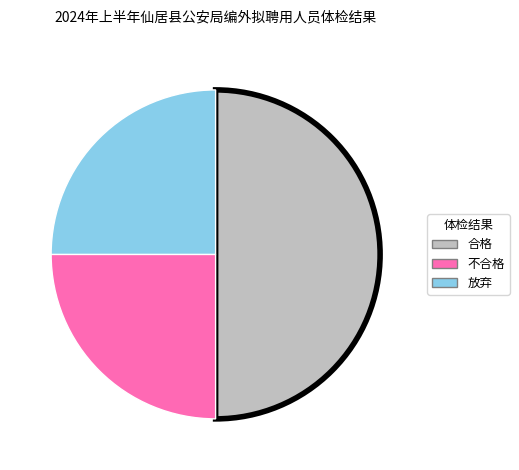

Is it true that 放弃 is 25% of the pie?

True